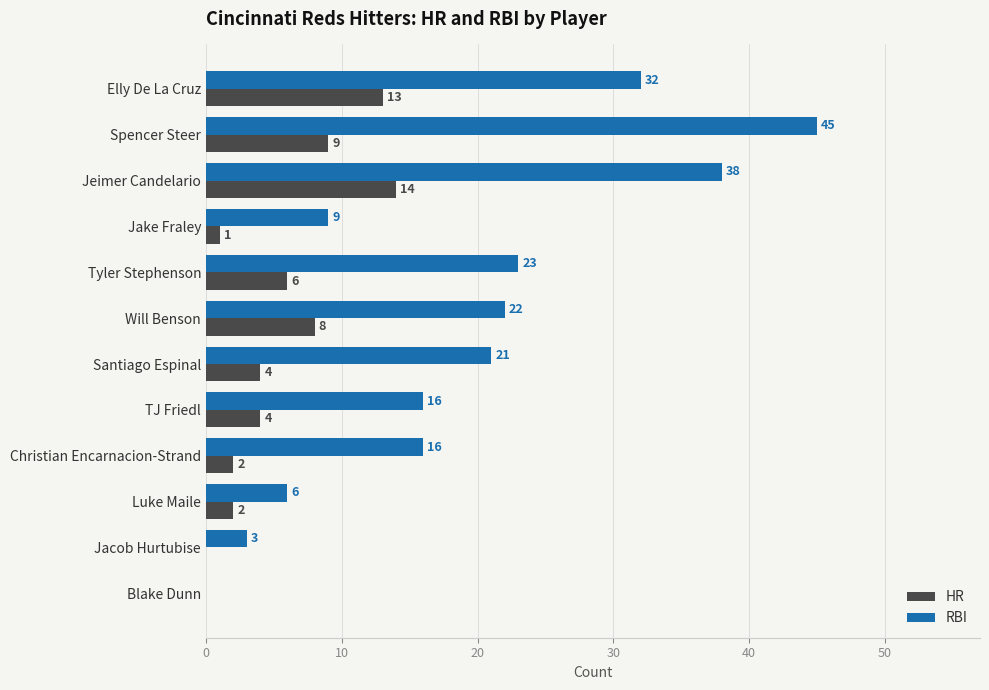

What is the average value of the RBI series?

19